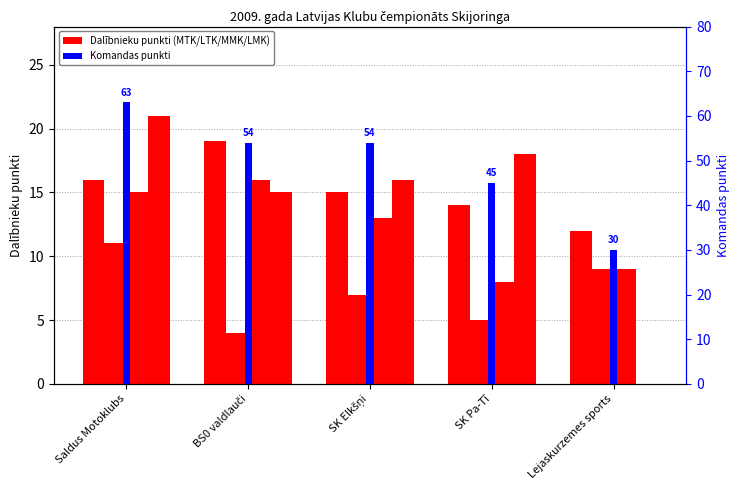

Rank the series at SK Elkšņi from highest to lowest value.

komandas punkti, LMK, MTK, MMK, LTK